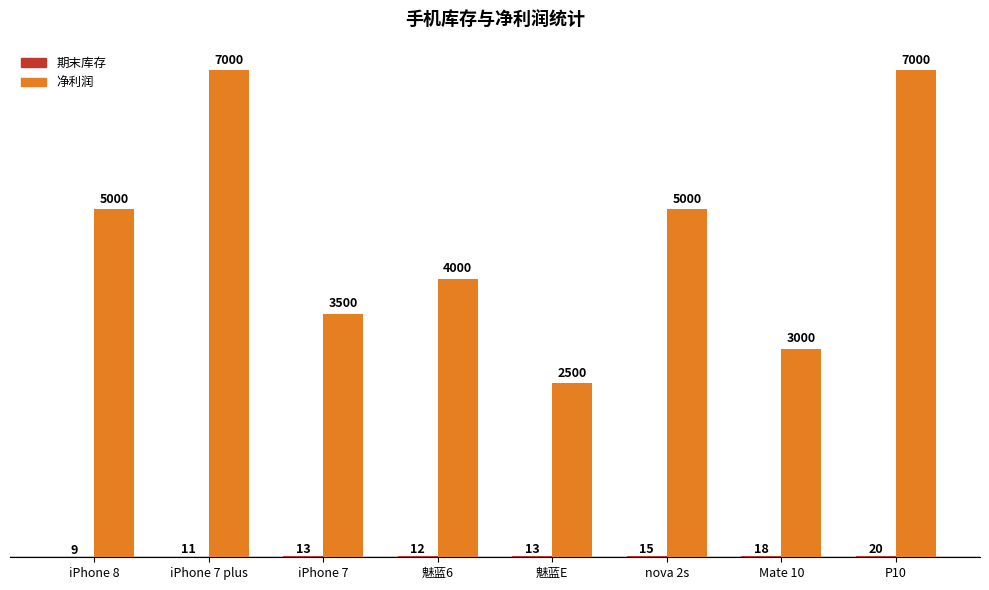

Does the chart contain stacked bars?

No